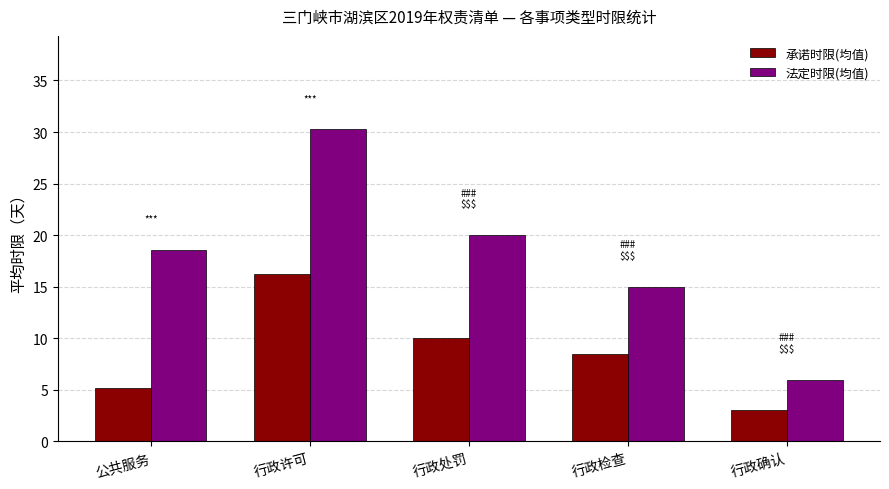

What is the sum of the 法定时限(均值) values at 行政确认 and 行政检查?

21.0